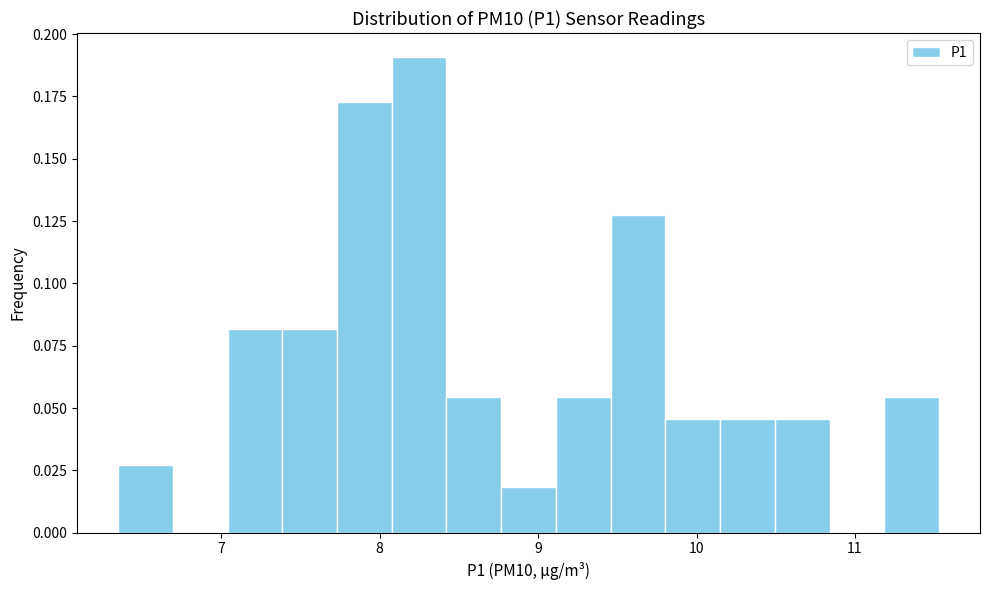

Around what value on the x-axis is the tallest bar? Give the approximate position of its centre, as read against the axis.

8.2